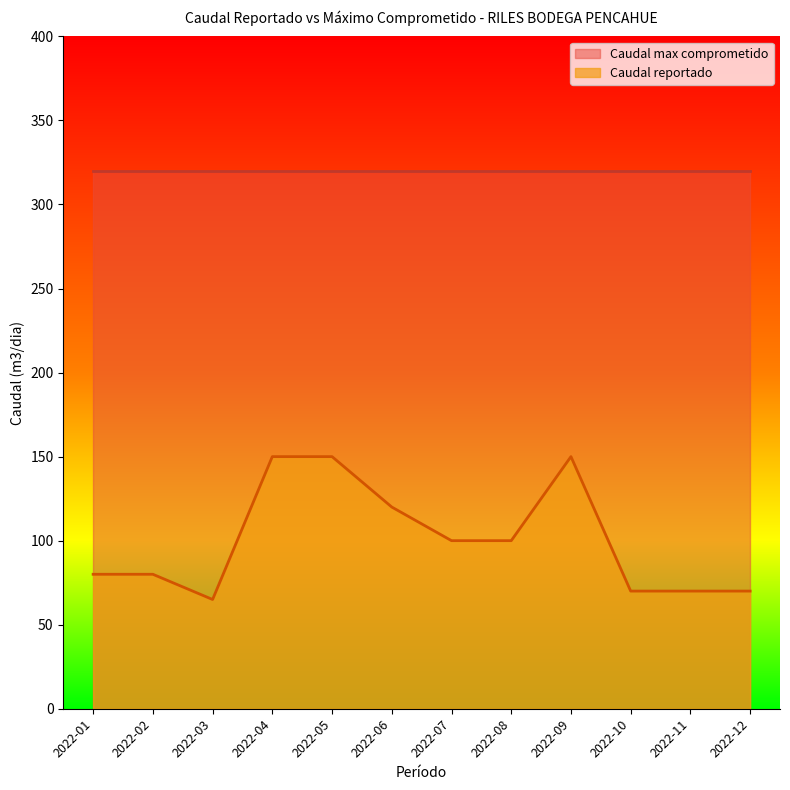

Where does the data first go above 100?

2022-04